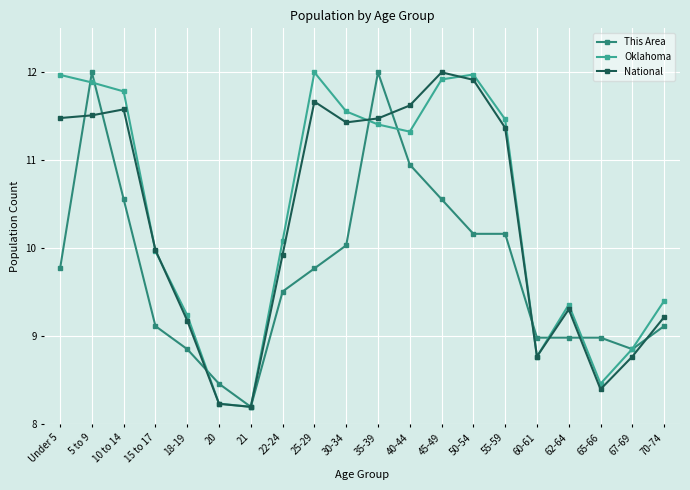

True or false: Oklahoma and National cross at least once.

True